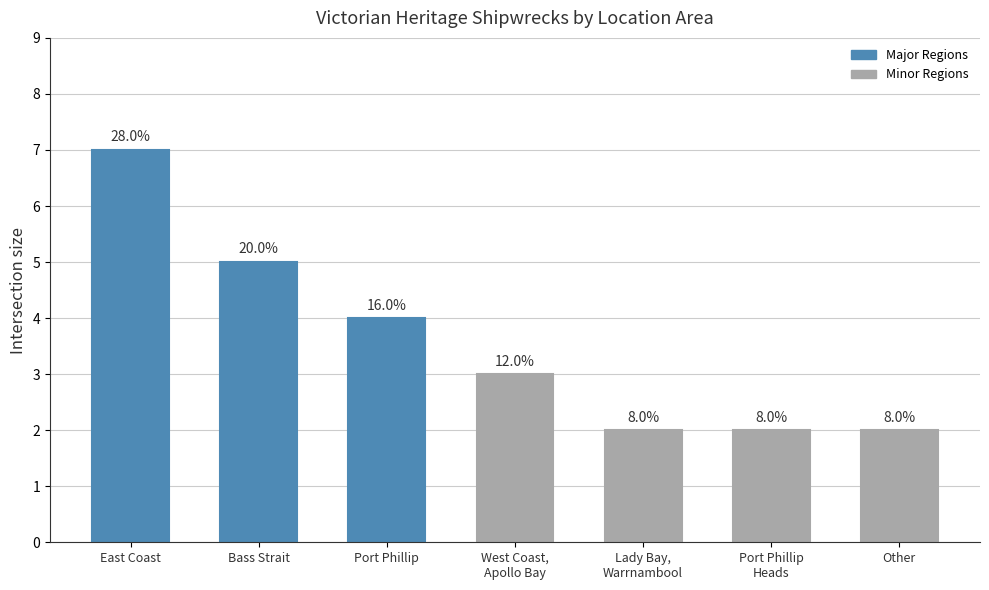

List the labels in order of value, largest first.

East Coast, Bass Strait, Port Phillip, West Coast,
Apollo Bay, Lady Bay,
Warrnambool, Port Phillip
Heads, Other